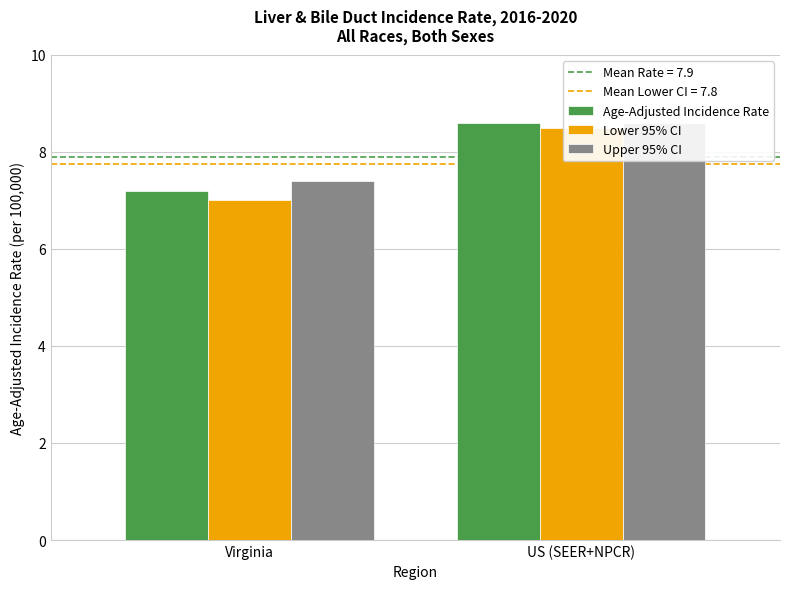

What is the label of the 1st bar from the right?

US (SEER+NPCR)